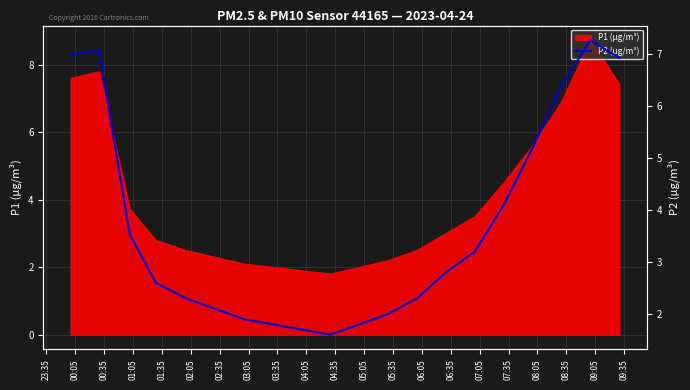

What is the highest value of the P1 (µg/m³) series?

8.7